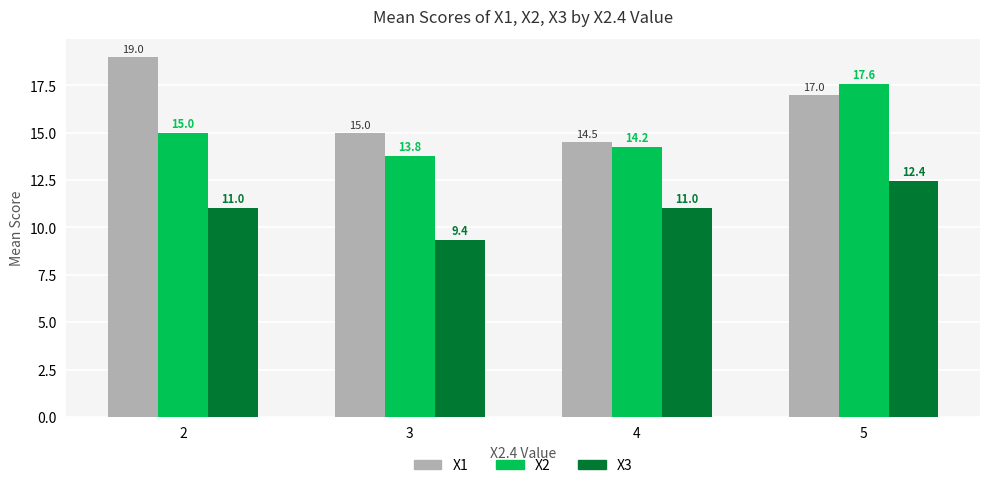

What is the value of the X1 bar at the 2nd from the left?

15.0